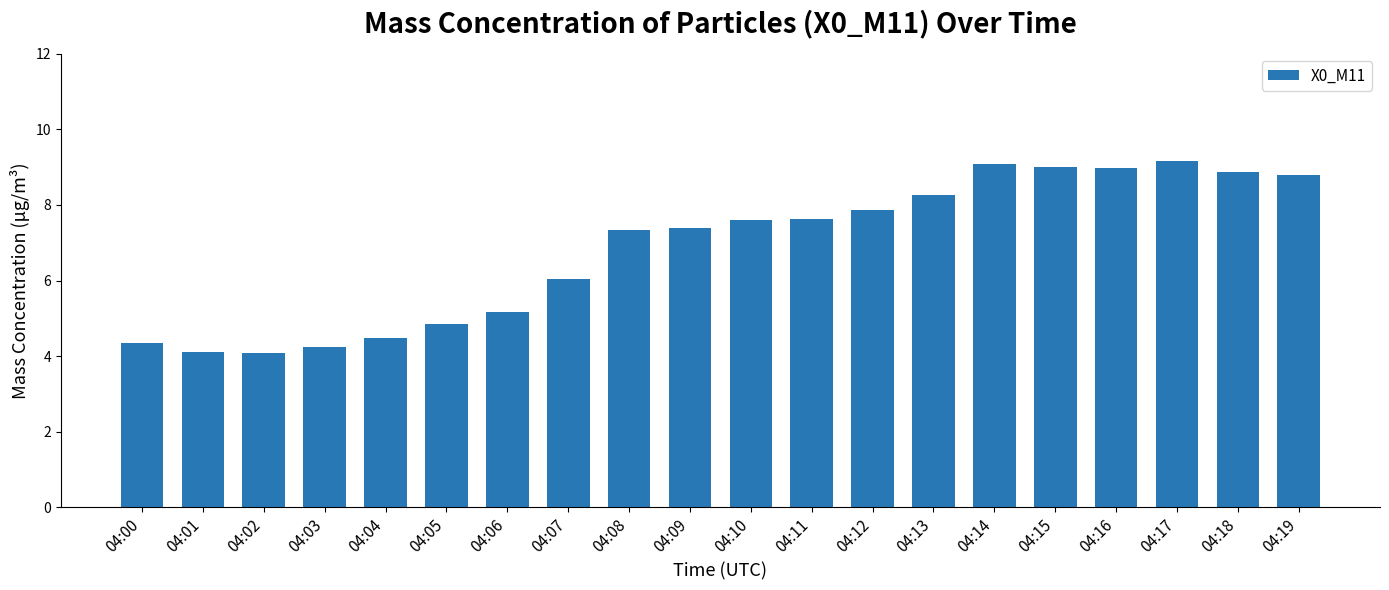

What is the sum of the values at 04:04 and 04:18?

13.4